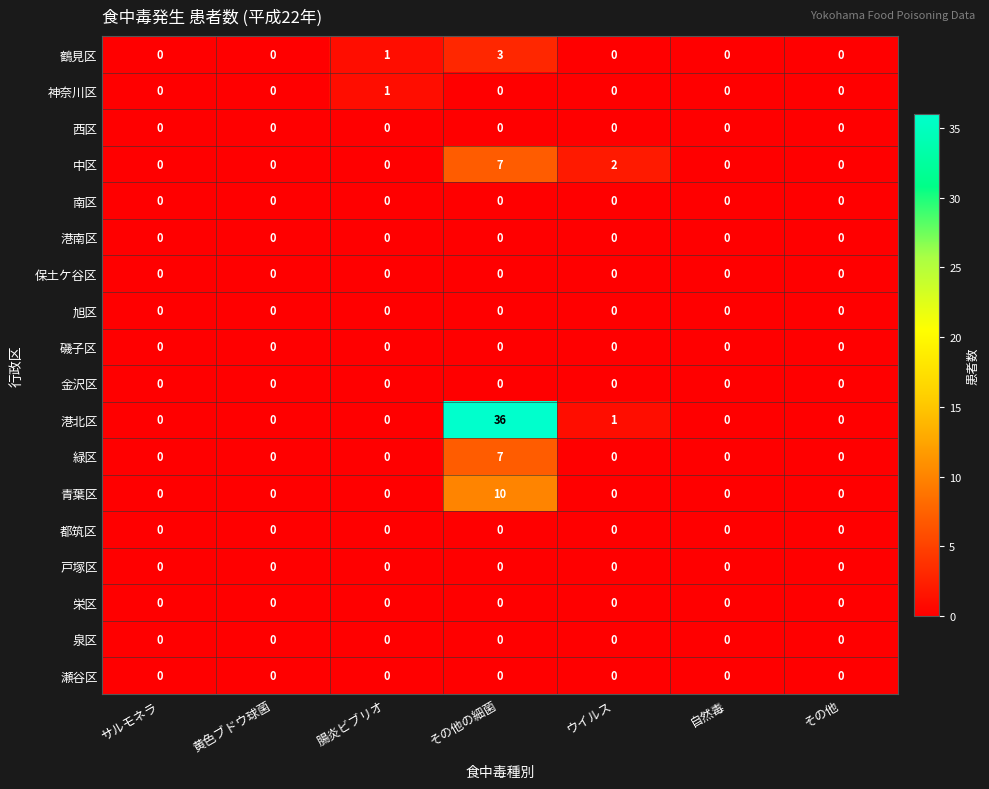

What is the greatest value displayed?

36